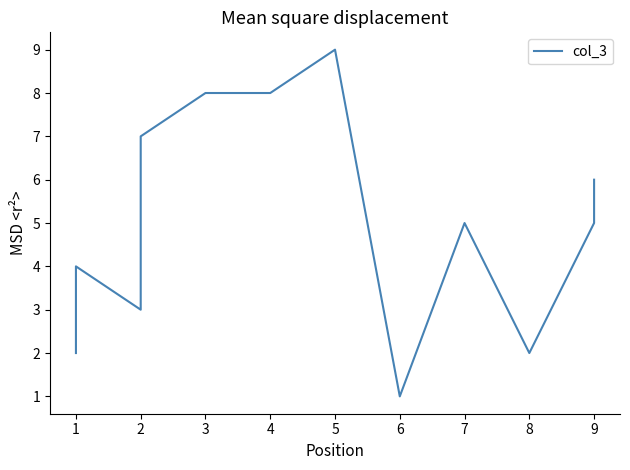

Is this an area chart (filled region under the line)?

No